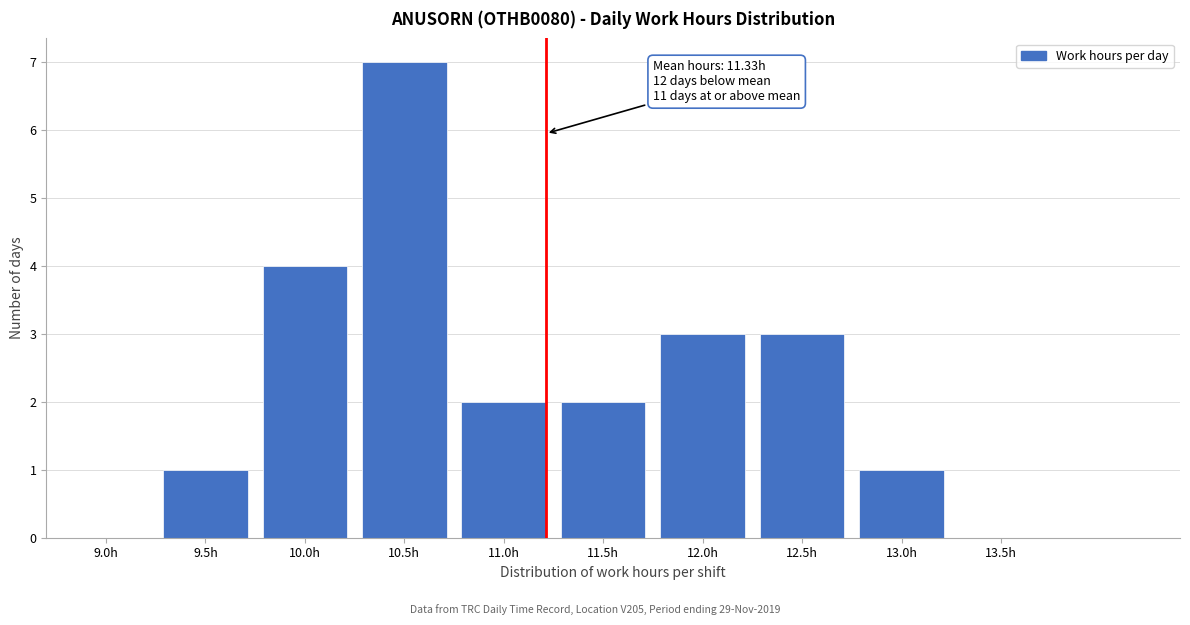

Reading left to right, extract all data points from this chart.

9.0h=0	9.5h=1	10.0h=4	10.5h=7	11.0h=2	11.5h=2	12.0h=3	12.5h=3	13.0h=1	13.5h=0